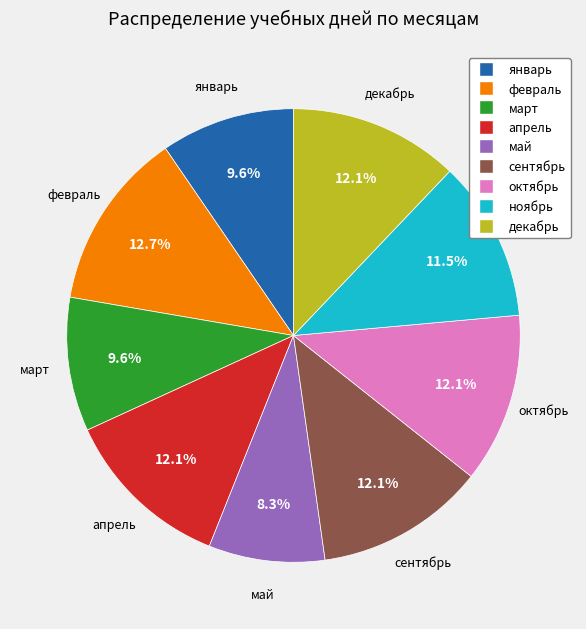

Does any single category account for the majority?

No